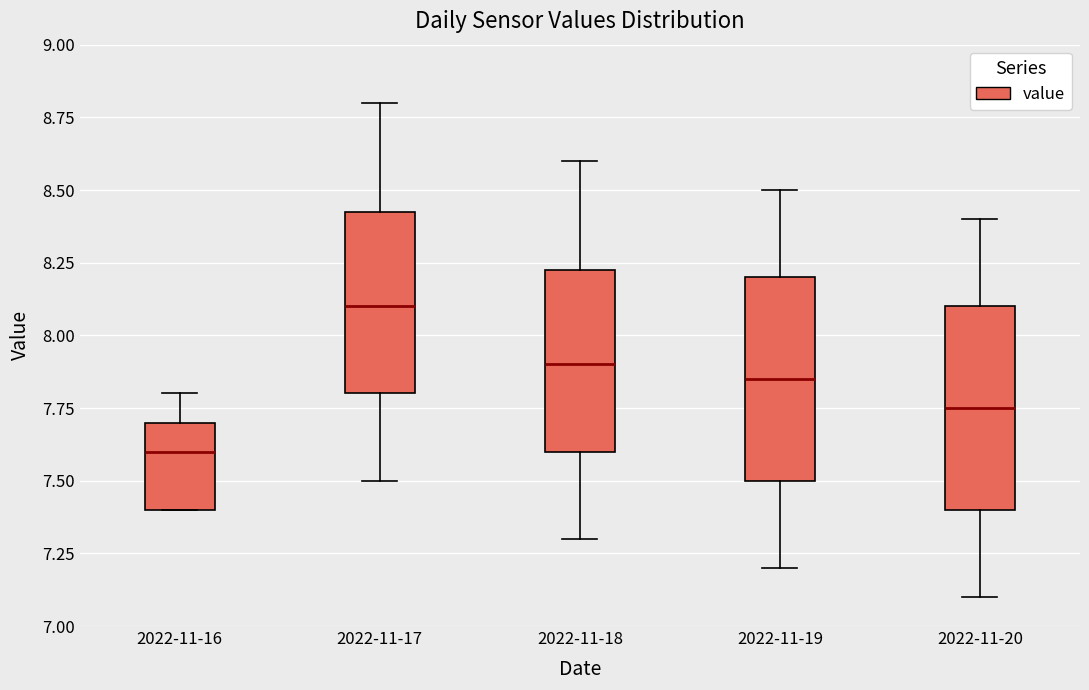

Reading left to right, transcribe this box plot: for each box, give where its median line is, the range the box spans, and where its two whiskers end, as read against the y-axis. The values are not printed on the chart, so give them approximately, as read against the axis.

2022-11-16: median 7.60, box 7.40 to 7.70, whiskers 7.40 to 7.80
2022-11-17: median 8.10, box 7.80 to 8.45, whiskers 7.50 to 8.80
2022-11-18: median 7.90, box 7.60 to 8.25, whiskers 7.30 to 8.60
2022-11-19: median 7.85, box 7.50 to 8.20, whiskers 7.20 to 8.50
2022-11-20: median 7.75, box 7.40 to 8.10, whiskers 7.10 to 8.40